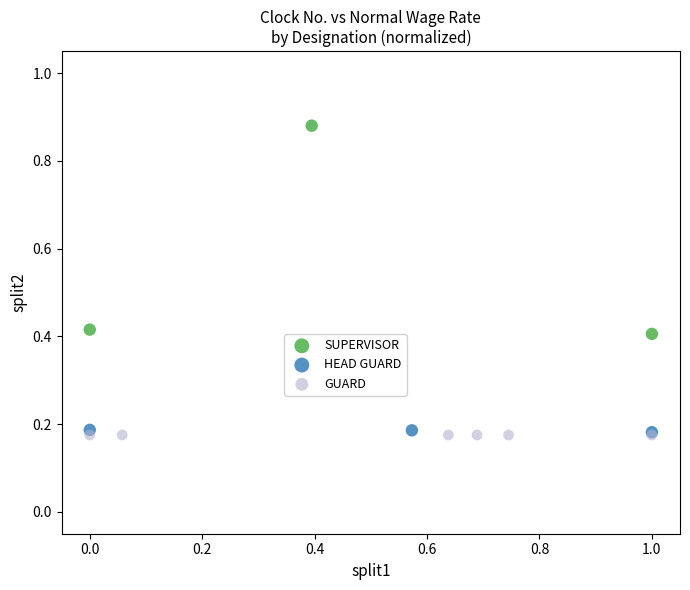

What are all the series names shown in the legend?

SUPERVISOR, HEAD GUARD, GUARD